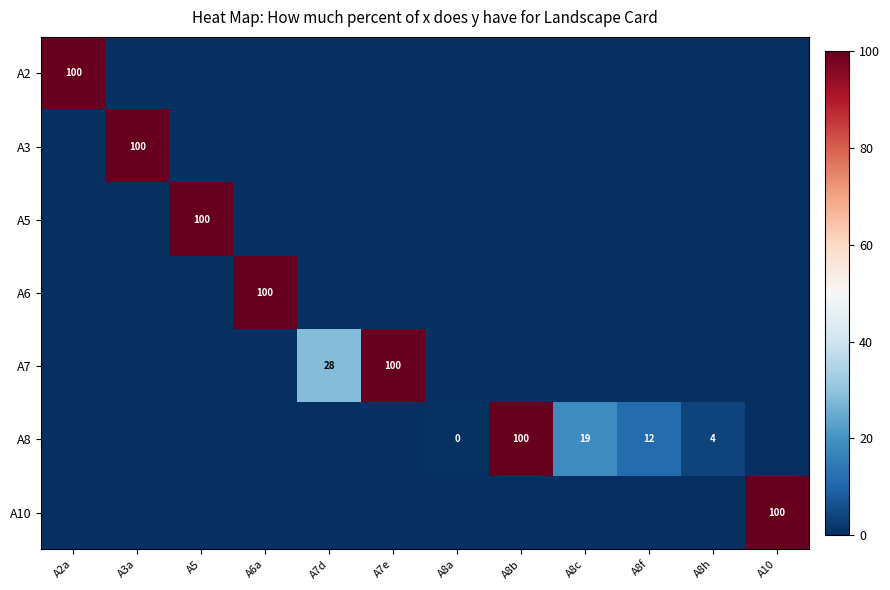

Count the number of data series in this chart.

7